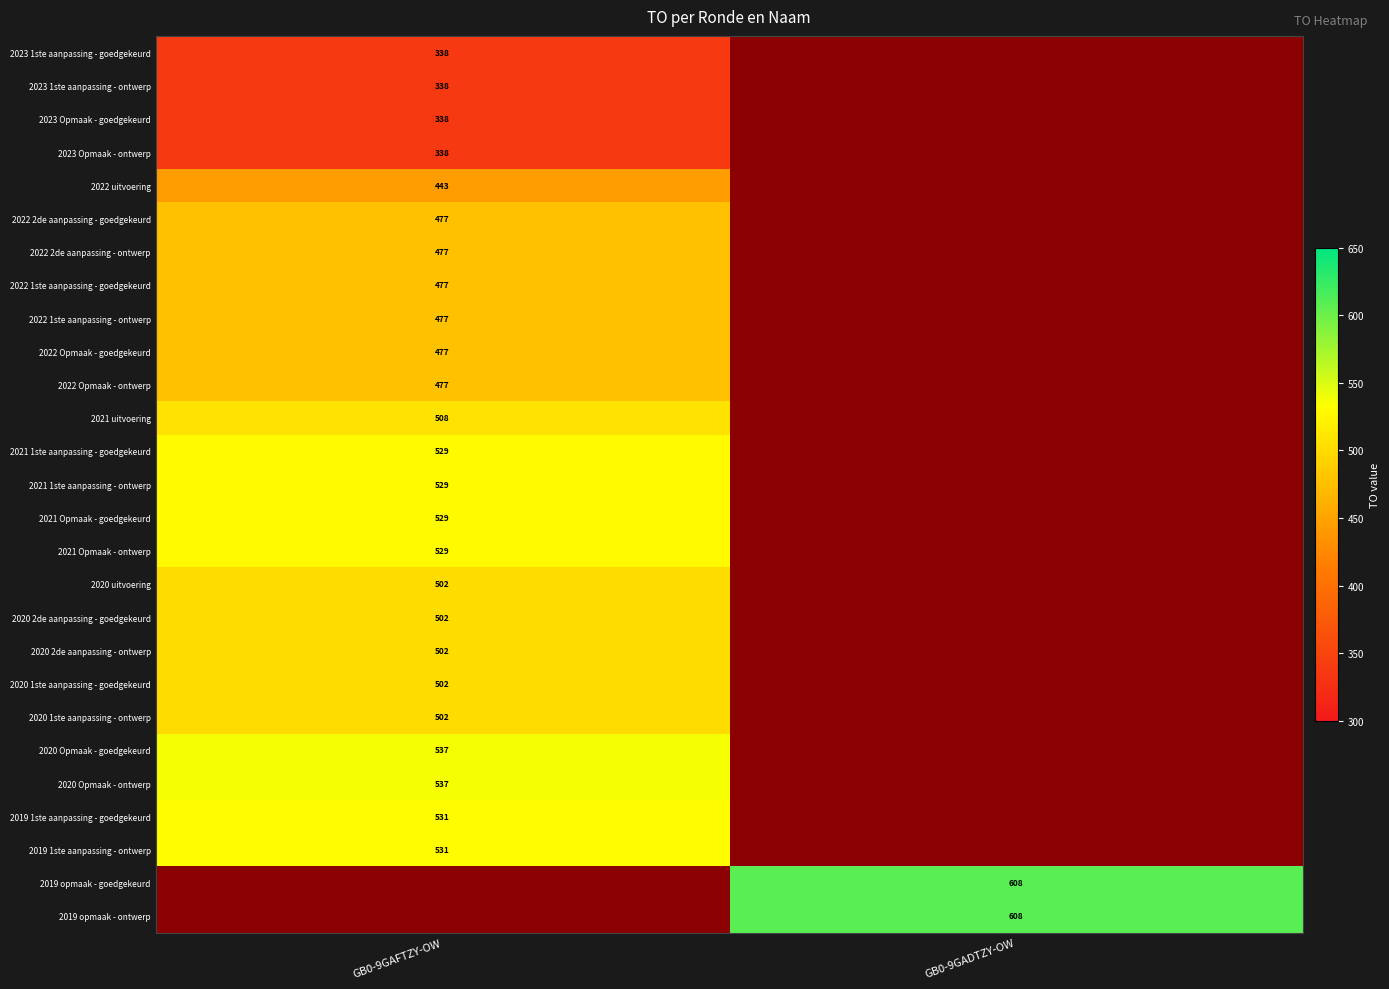

How many data points does each series have?

2